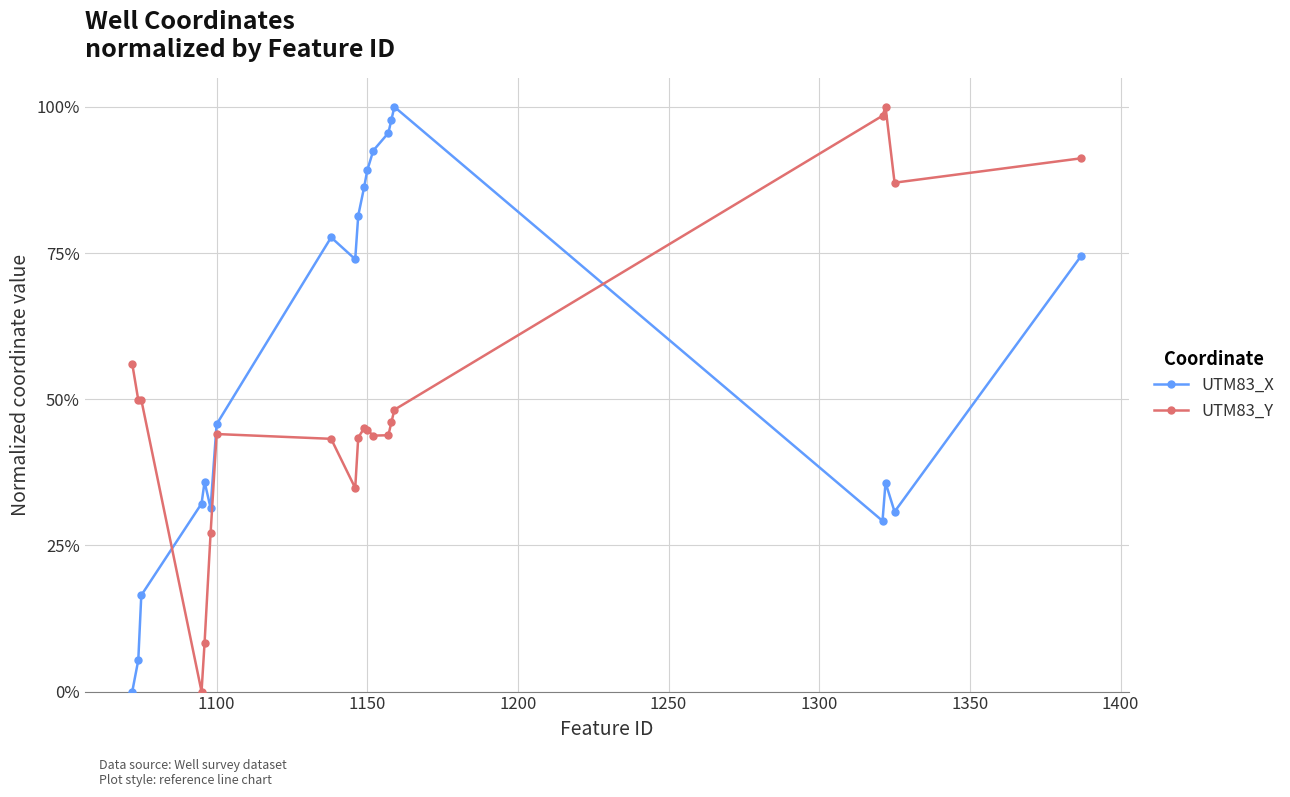

Rank the series by their maximum value, from highest to lowest.

UTM83_X, UTM83_Y